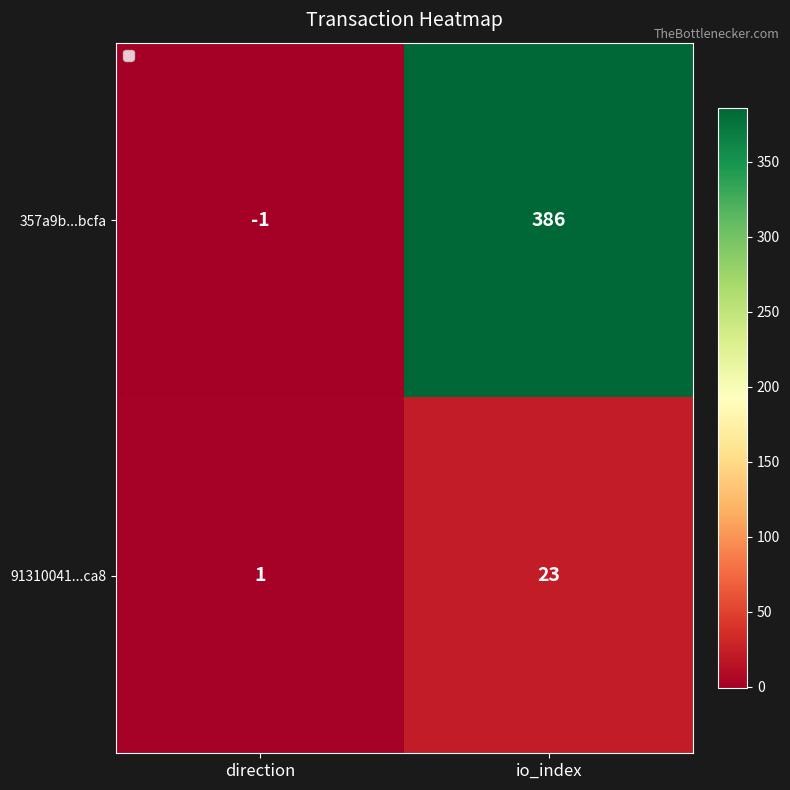

How many data points in 357a9b...bcfa are less than 386?

1